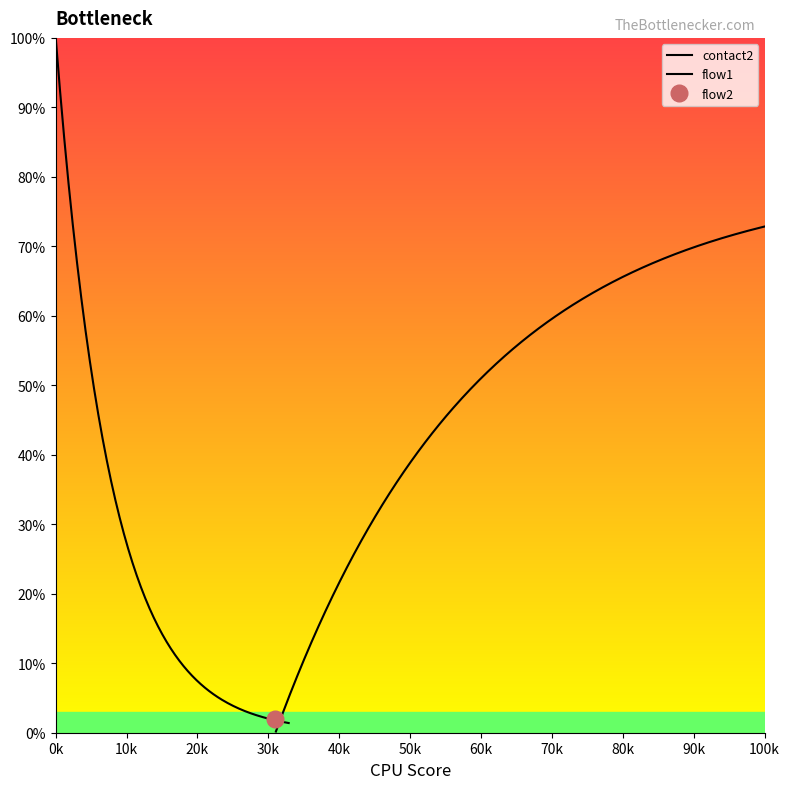

Which series changed the most between 8 and 14?

contact2